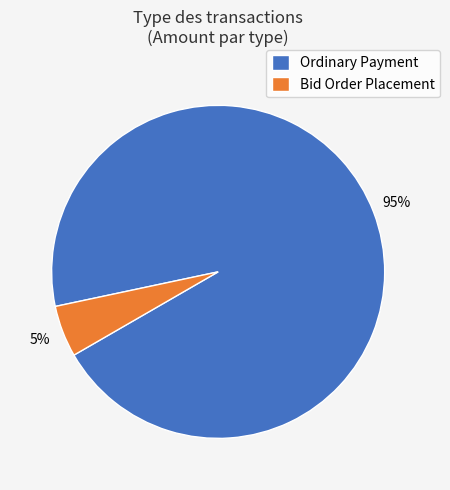

The Ordinary Payment slice represents 80% of the pie. True or false?

False